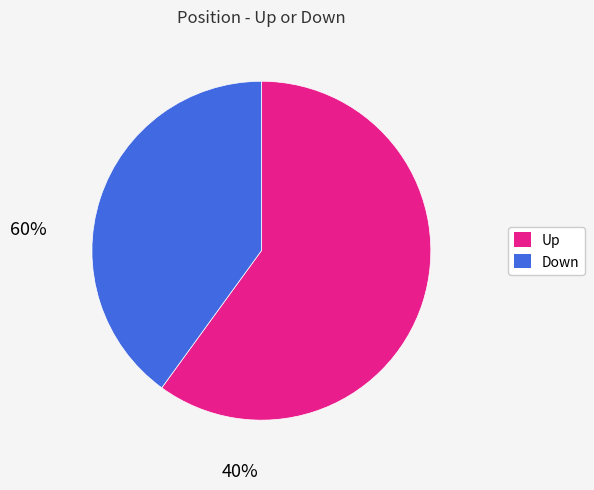

Is there any slice that represents more than half of the pie?

Yes